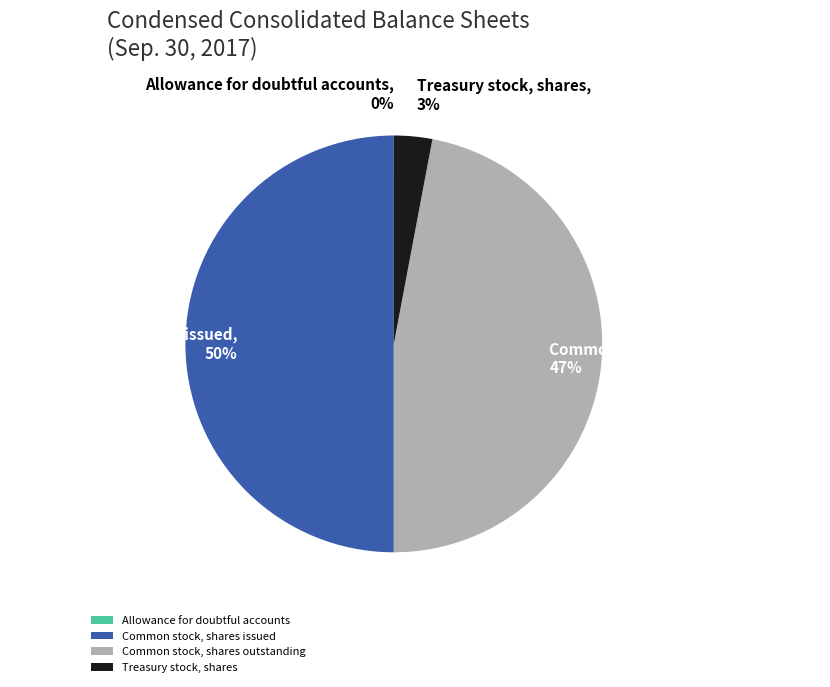

The Treasury stock, shares slice represents 3% of the pie. True or false?

True